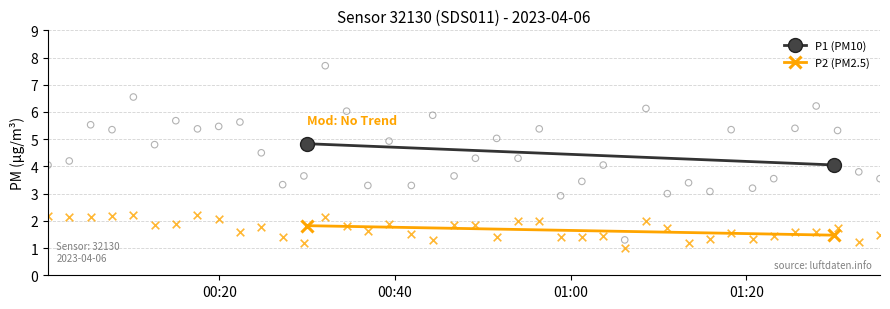

Which series contains the lowest Y value?

P2 (PM2.5)